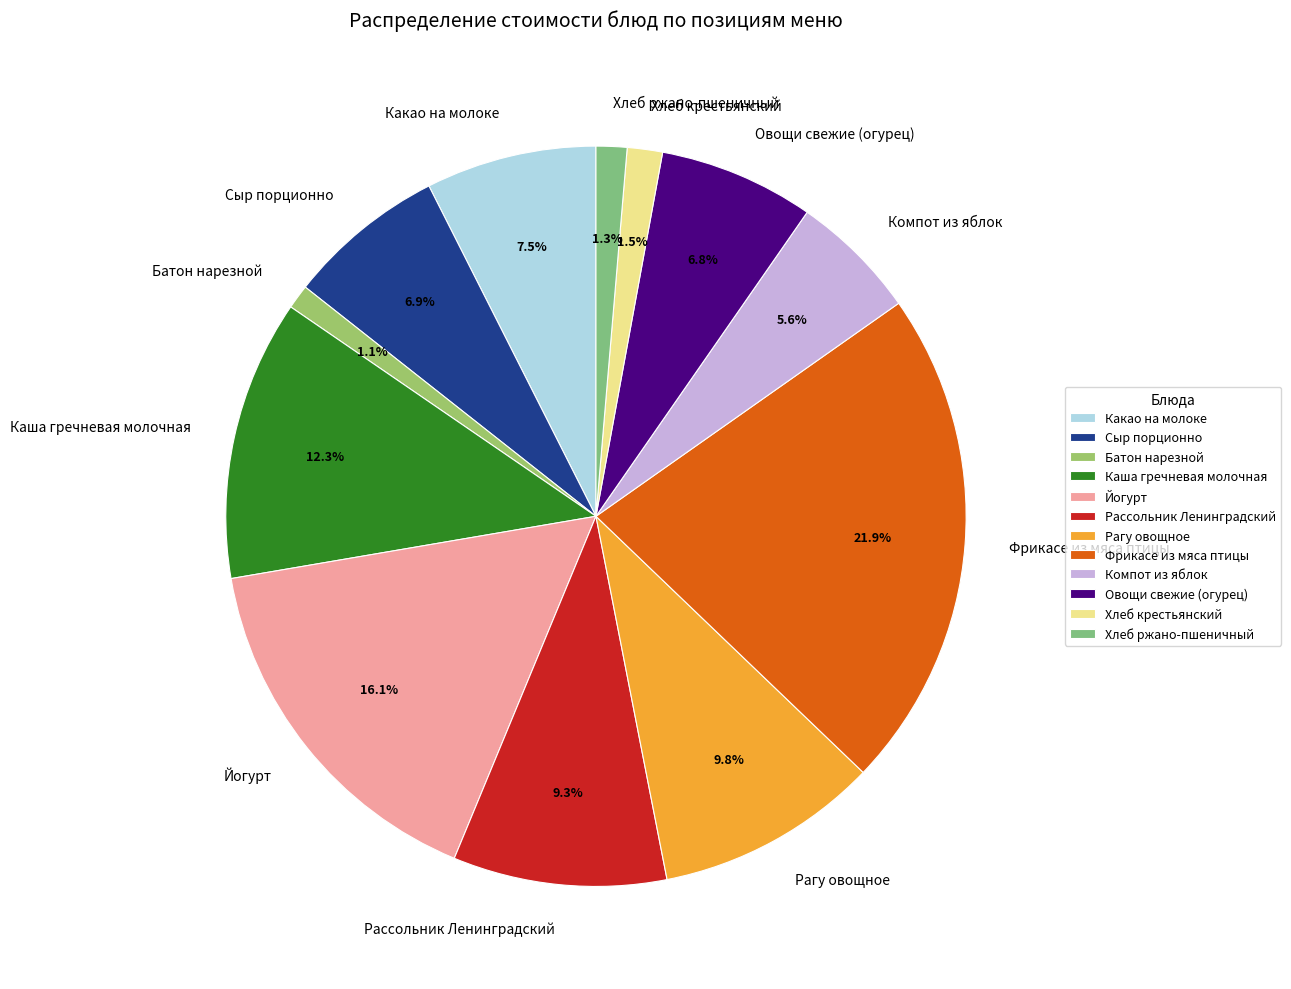

Combined, what portion of the pie is Рагу овощное and Рассольник Ленинградский?

19.1%